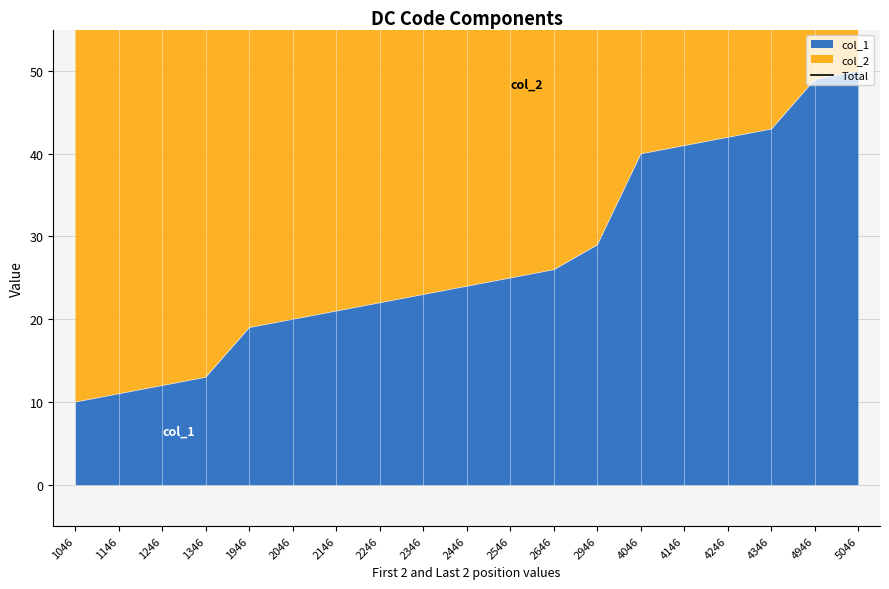

List the labels in order of value, smallest first.

1046, 1146, 1246, 1346, 1946, 2046, 2146, 2246, 2346, 2446, 2546, 2646, 2946, 4046, 4146, 4246, 4346, 4946, 5046